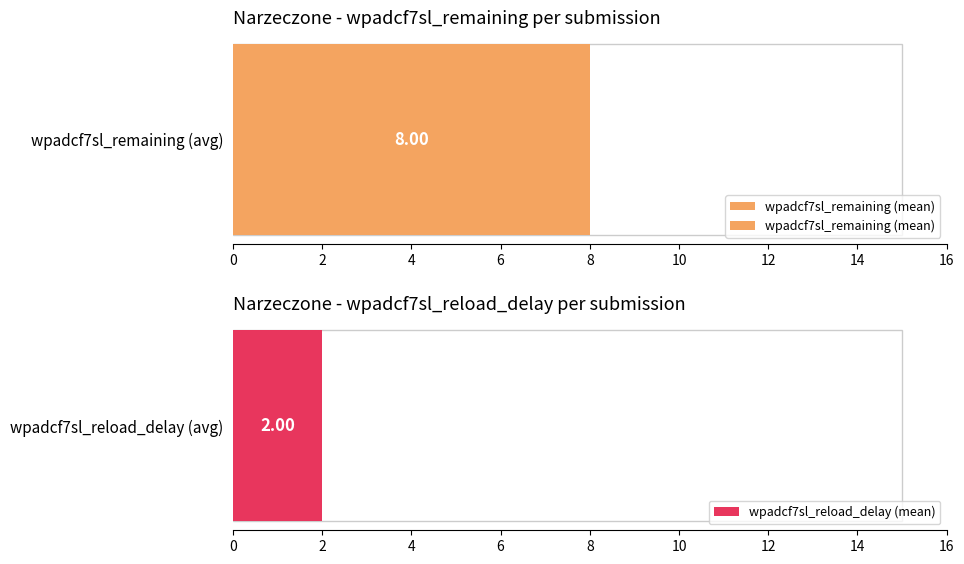

Which series has the largest range (max minus min)?

wpadcf7sl_remaining